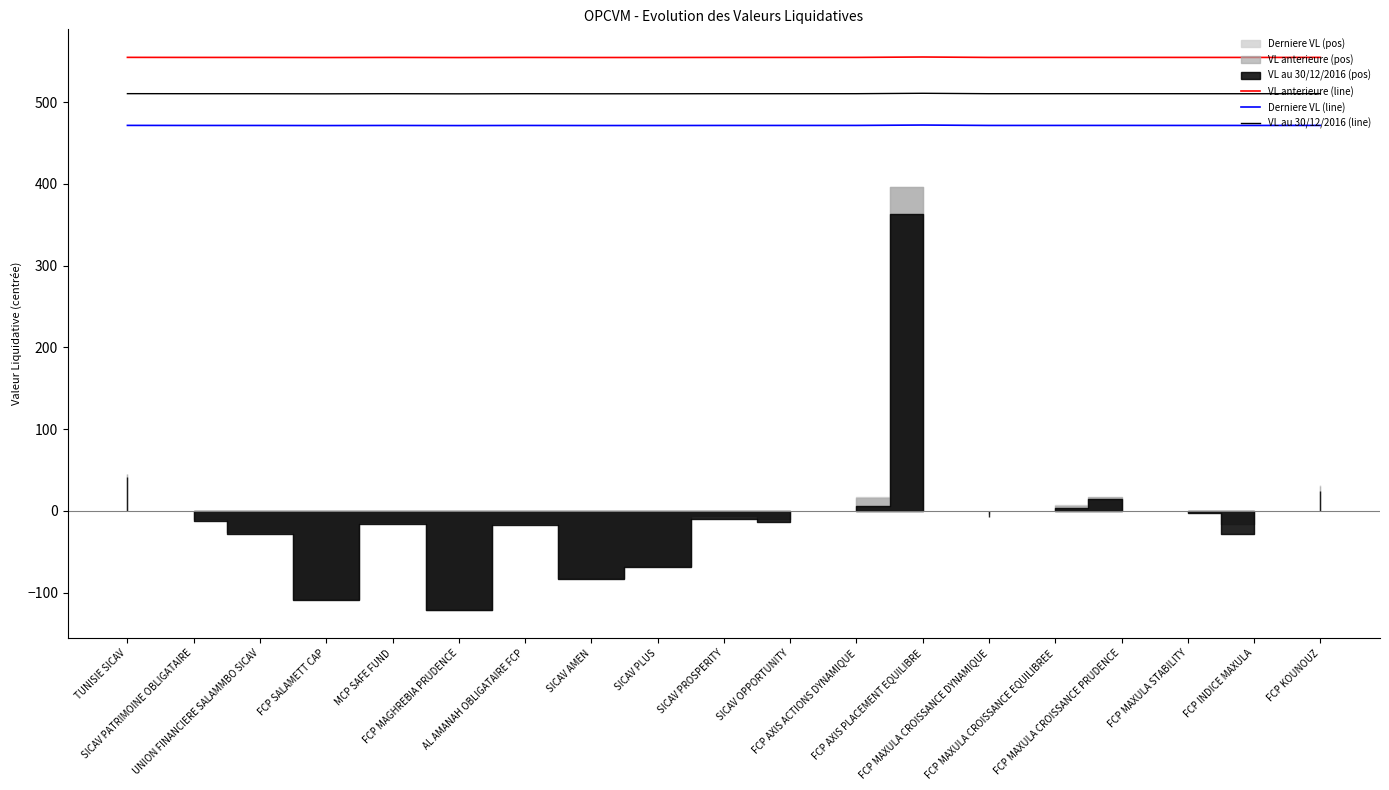

How many lines are shown in the chart?

3